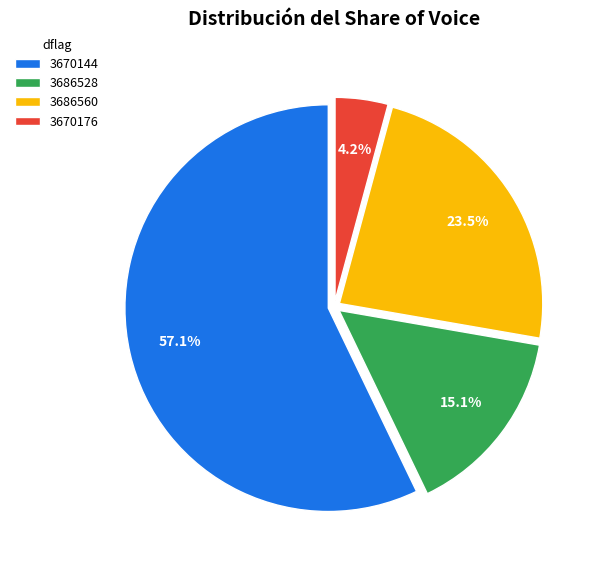

What is the total percentage of 3670144 and 3686528?

72.3%